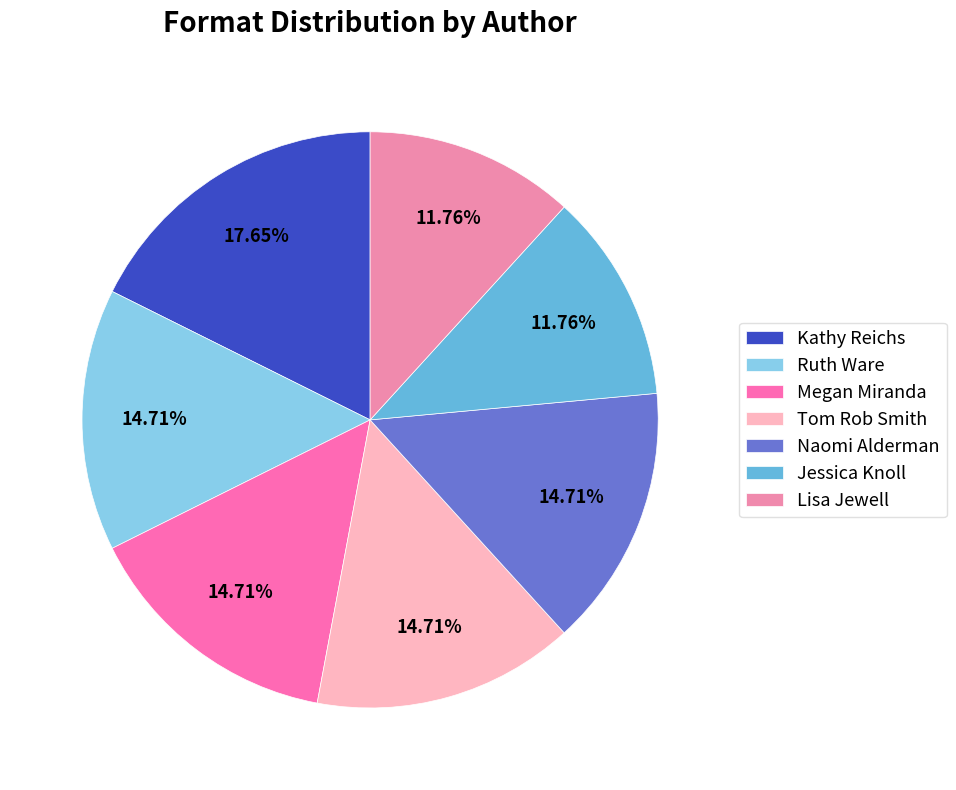

True or false: Naomi Alderman accounts for 15% of the total.

True